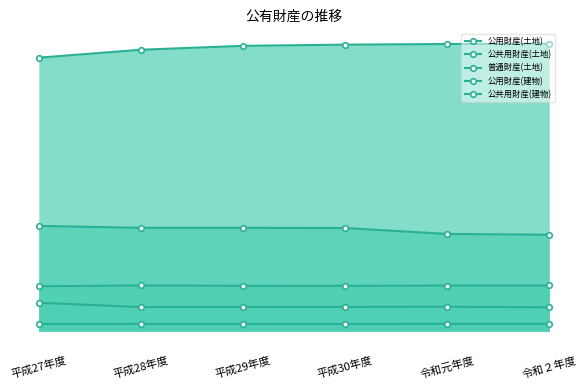

What position from the left is 令和２年度?

6